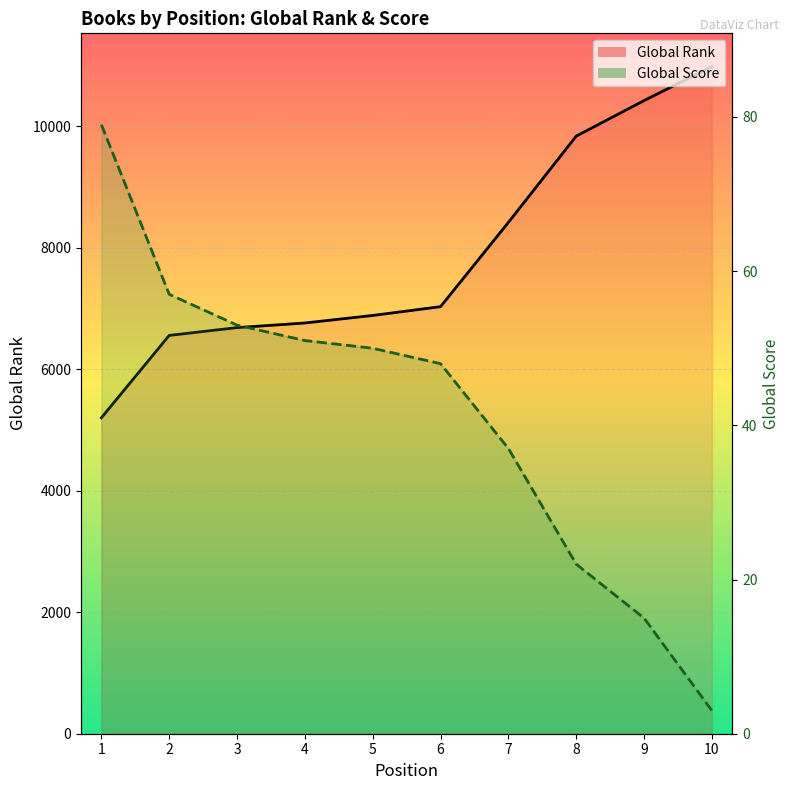

How many lines are shown in the chart?

2